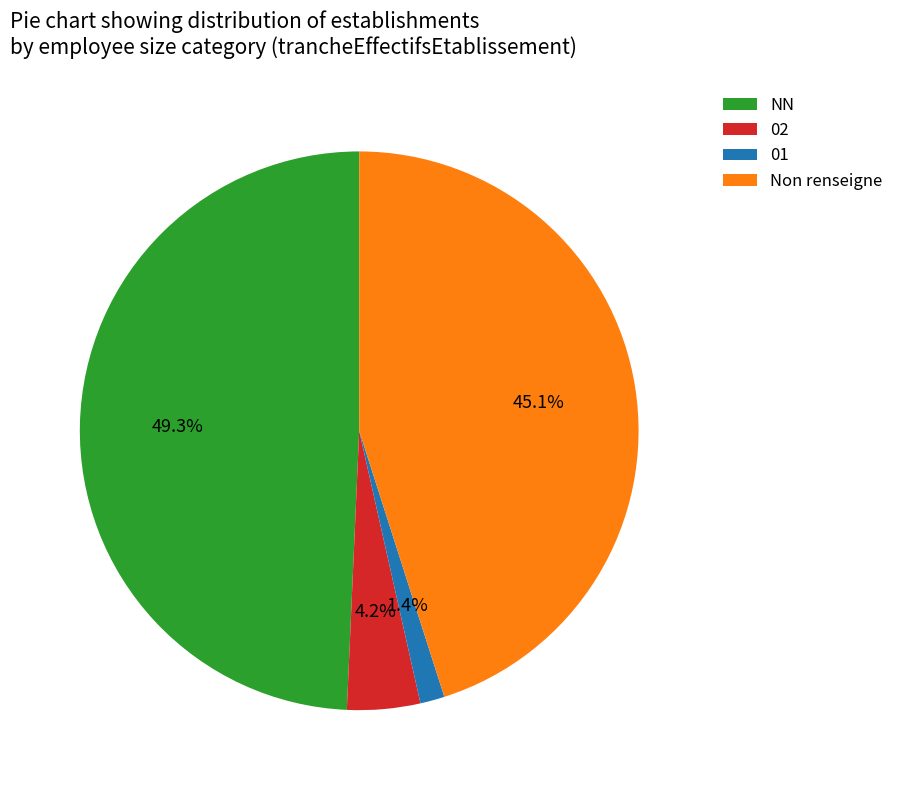

To the nearest percent, what percentage of the pie is 01?

1%